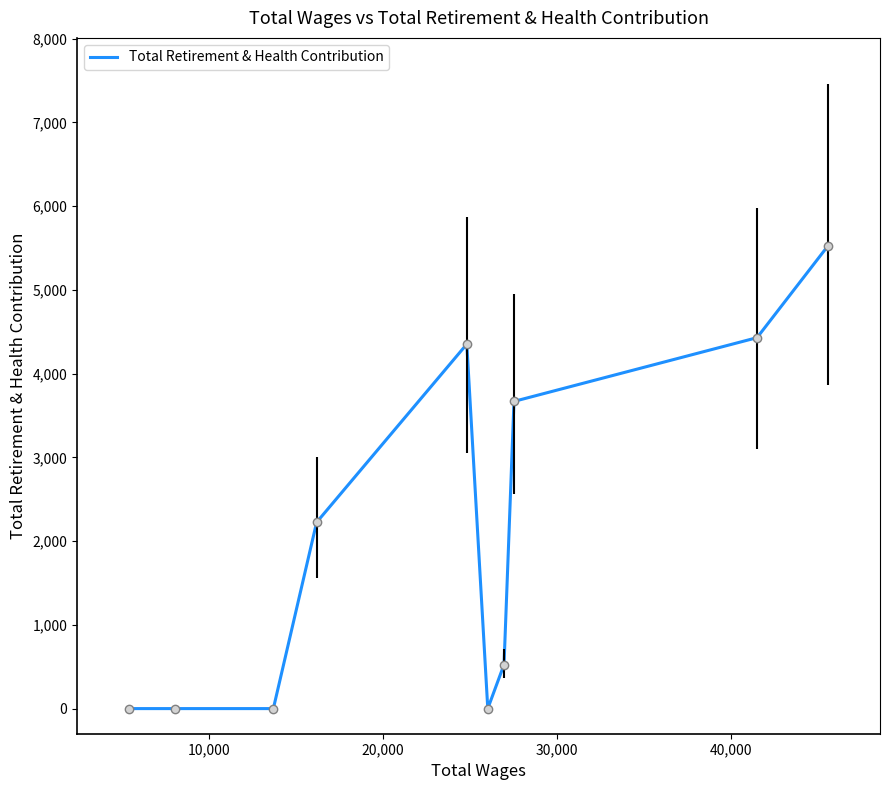

What is the maximum value shown in the chart?

5523